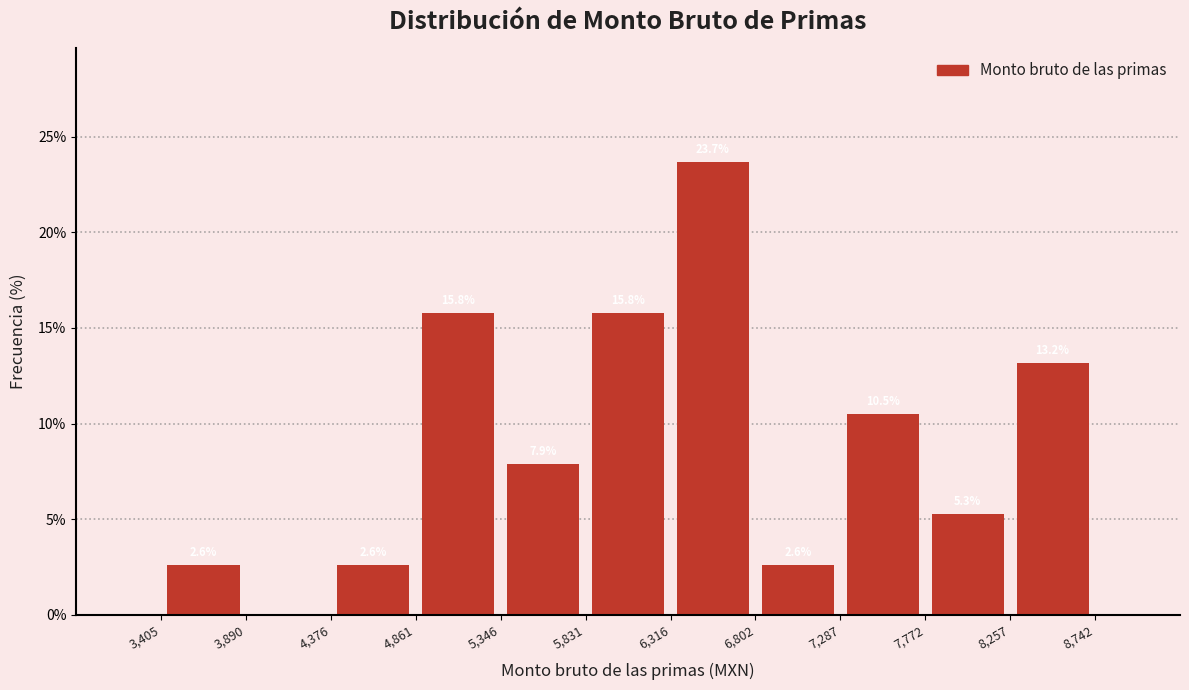

Which range on the x-axis has the tallest bar?

6,316 to 6,802